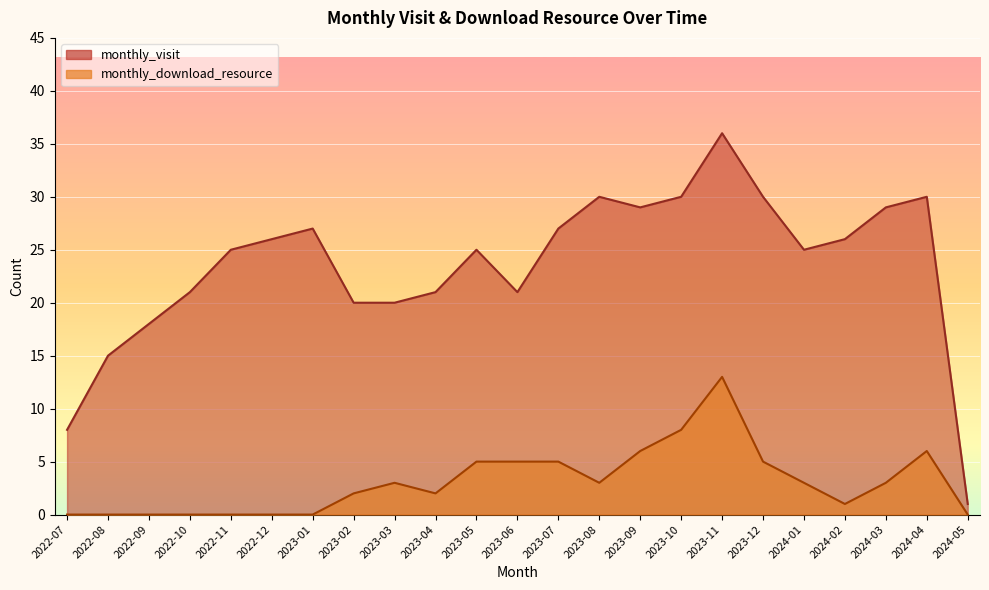

True or false: monthly_visit has more than 0 points higher than both neighbors.

True